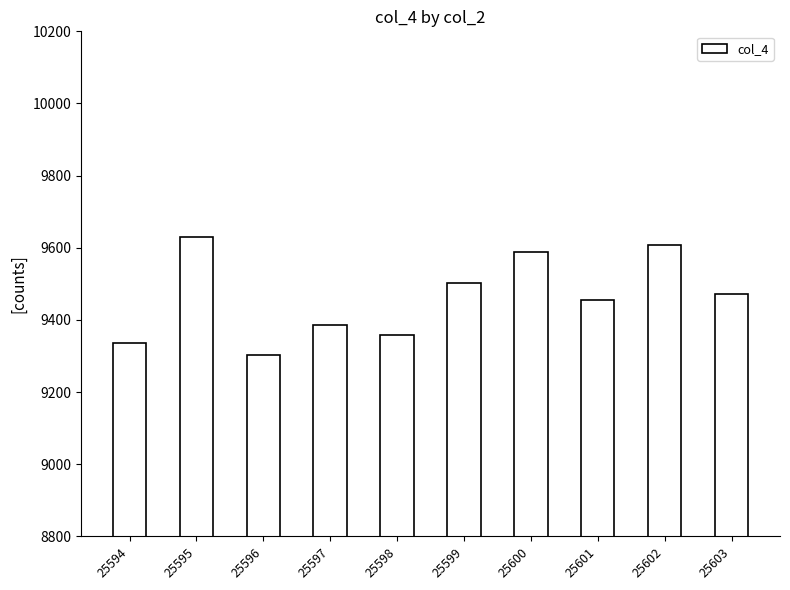

Which label corresponds to the smallest value in the chart?

25596